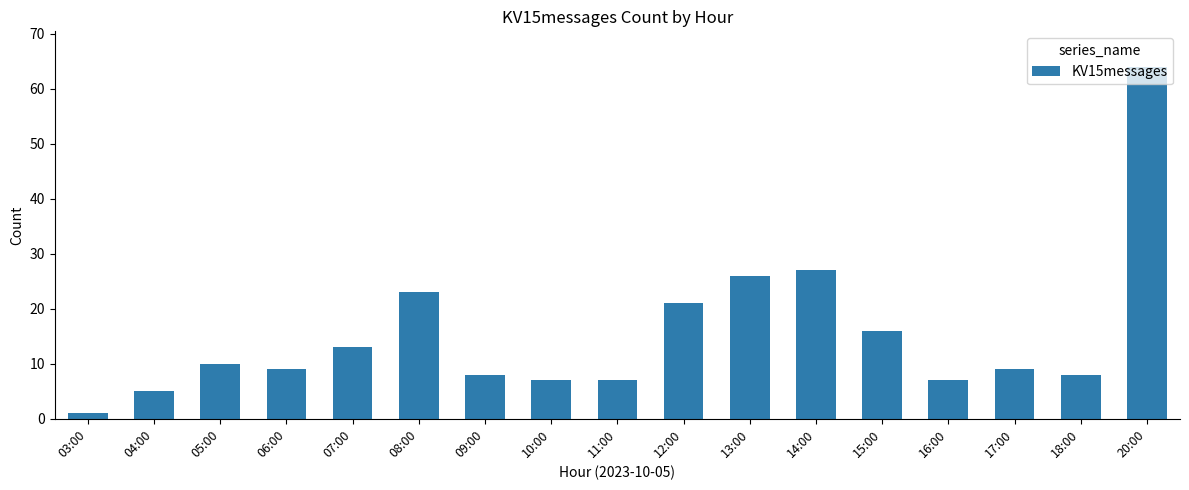

What is the average value?

15